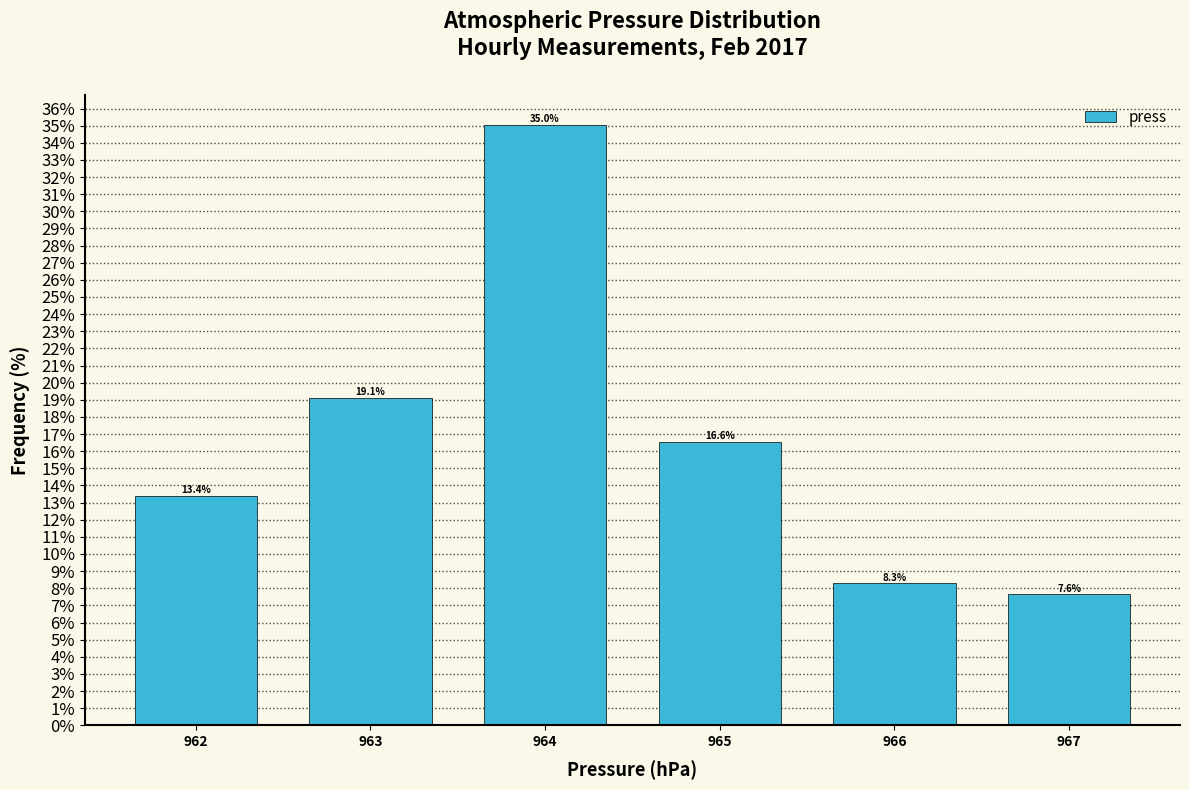

Reading left to right, list every bar in this chart as the range it spans on the x-axis followed by its height.

961.5 to 962.5: 13.4
962.5 to 963.5: 19.1
963.5 to 964.5: 35.0
964.5 to 965.5: 16.6
965.5 to 966.5: 8.3
966.5 to 967.5: 7.6